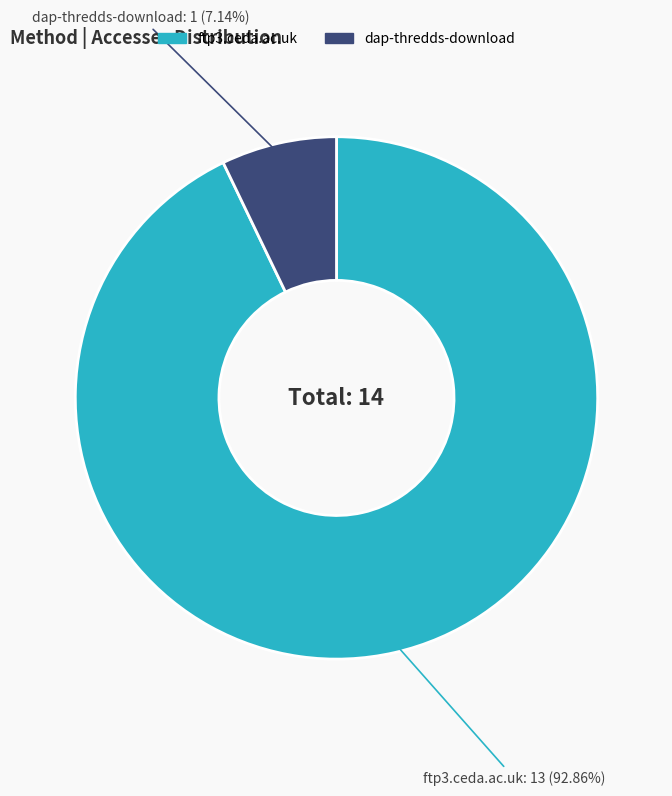

Is it true that dap-thredds-download is 7% of the pie?

True